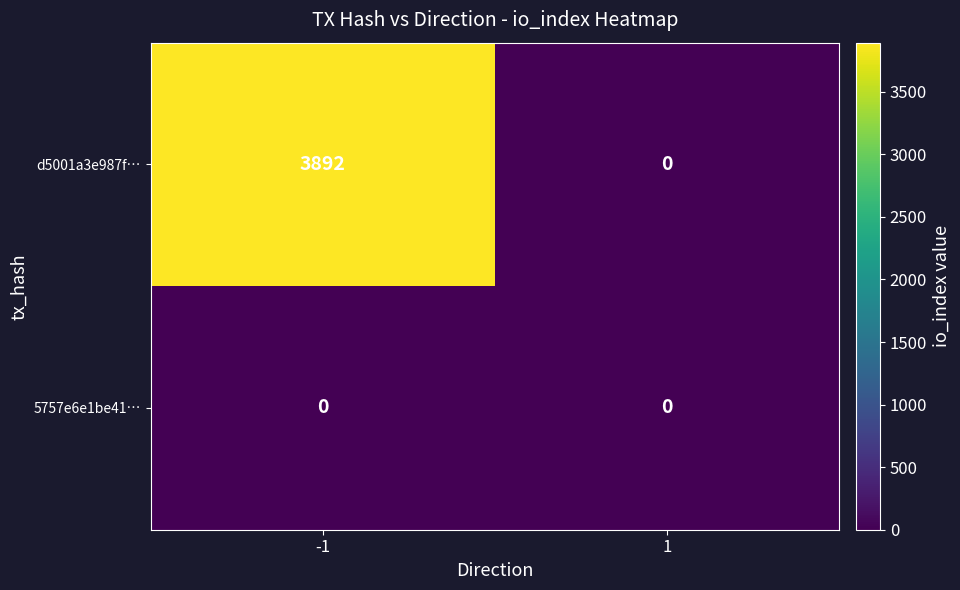

Which series has the widest spread of values?

d5001a3e987f…